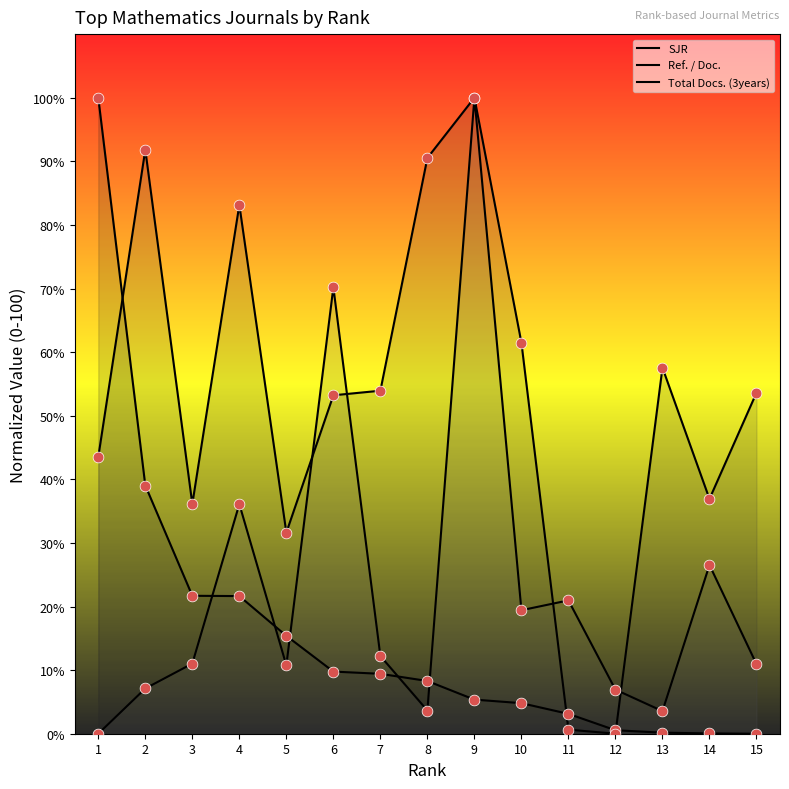

What is the total value across all series at 12?

7.5